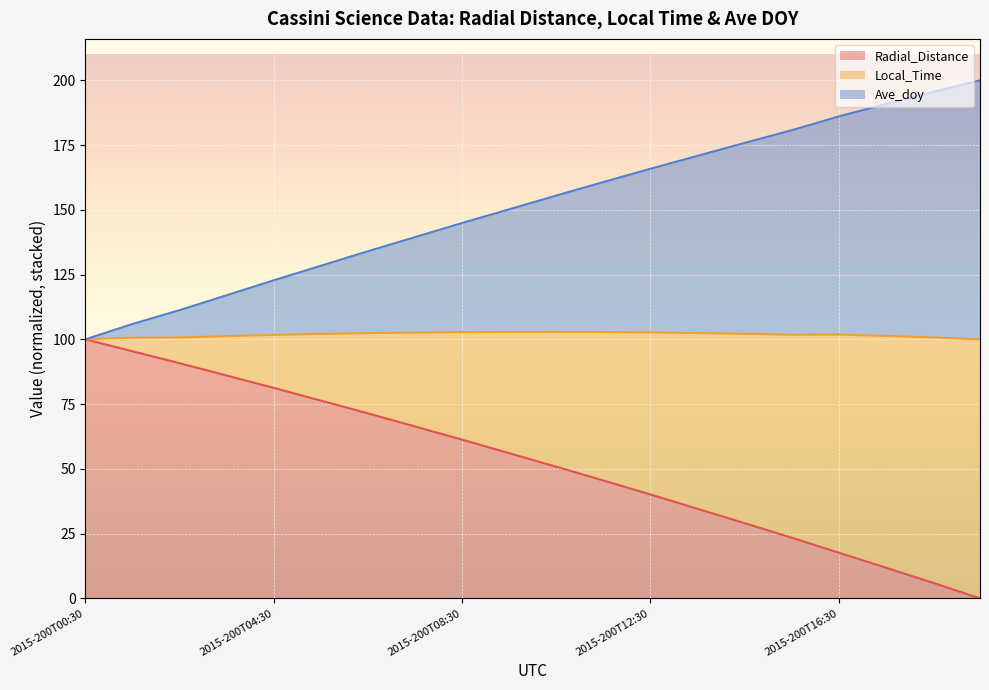

What is the total value across all series at 2015-200T04:30?

122.8